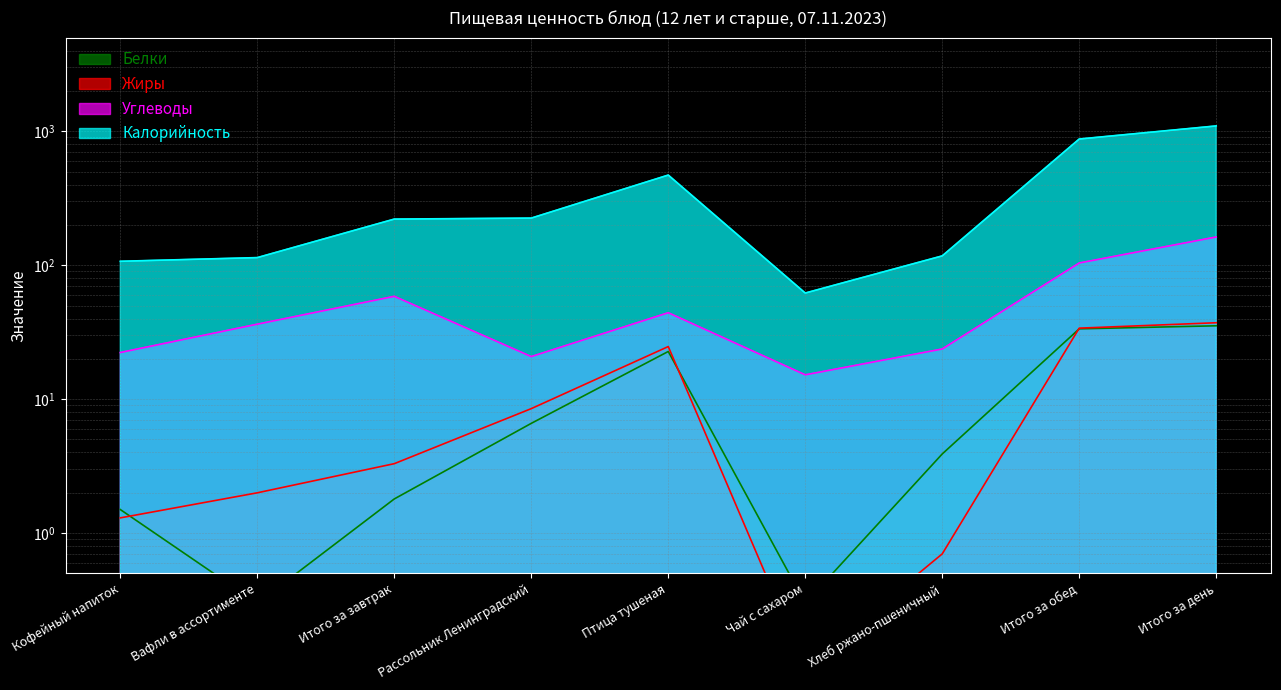

Which series has the largest total across all categories?

Калорийность